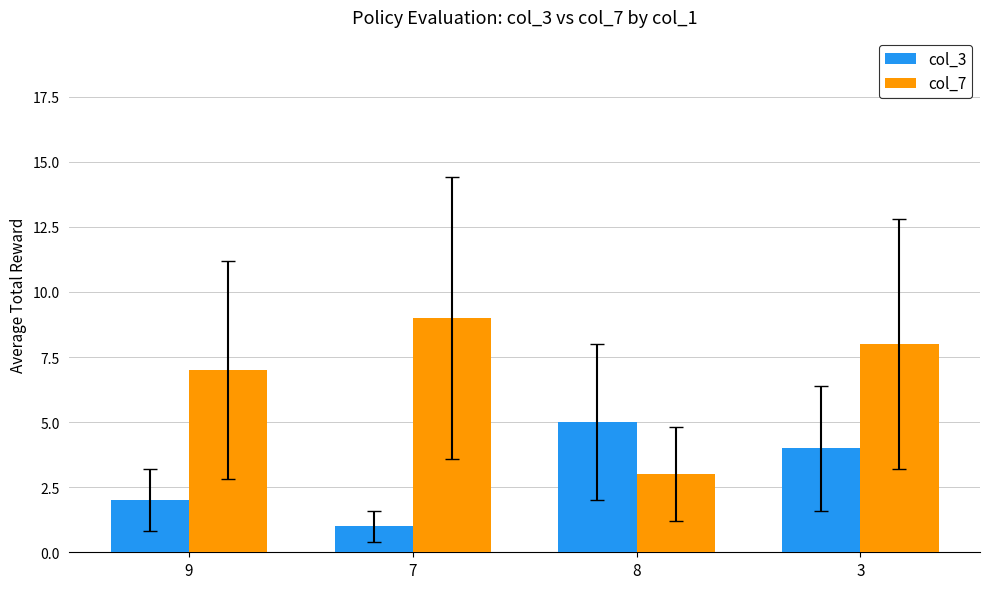

Reading left to right, transcribe all the data shown in this chart.

col_3: 2	1	5	4
col_7: 7	9	3	8